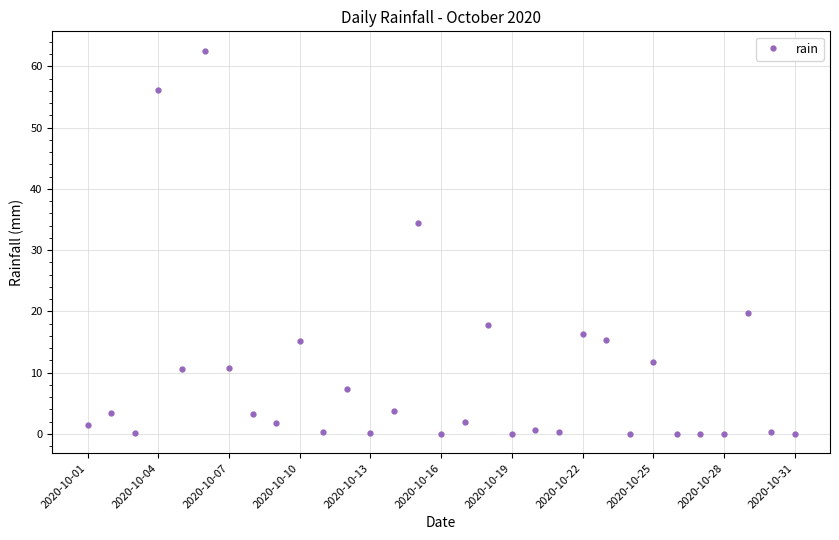

What is the value of the 7th point from the left?

10.8